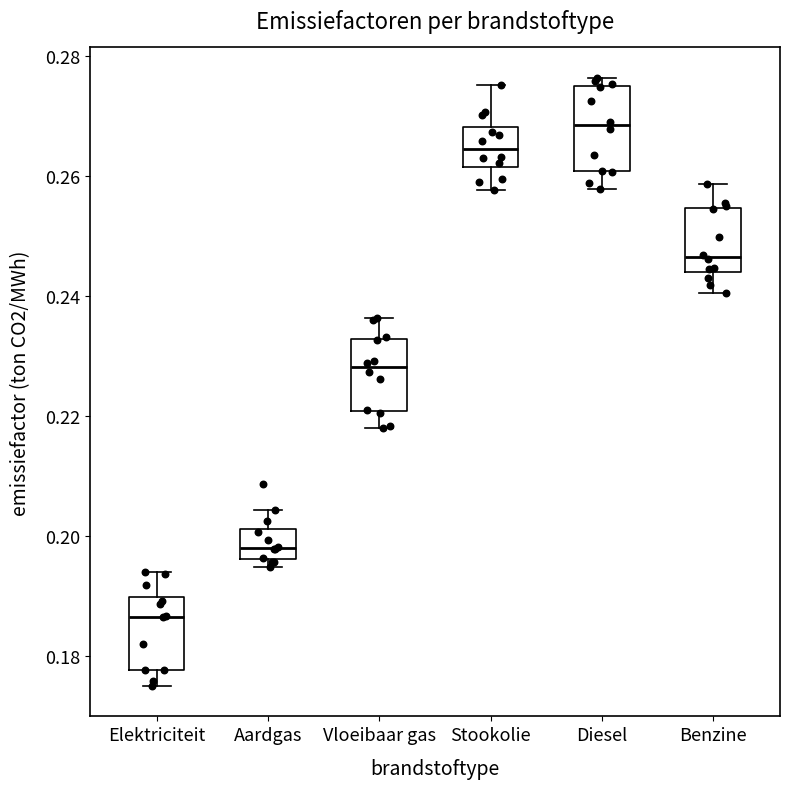

Which box's median line is the highest?

Diesel